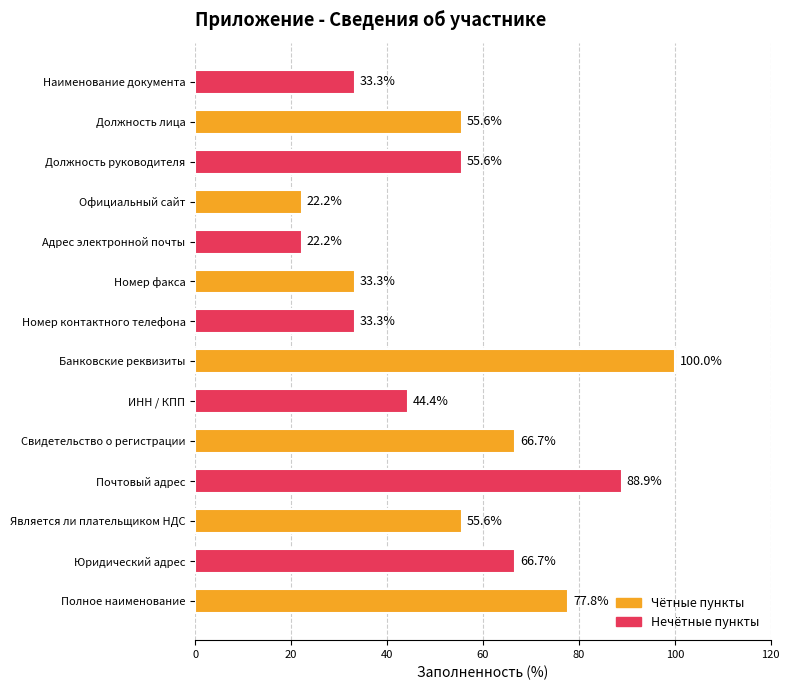

Are the bars grouped side by side (vs. stacked)?

No